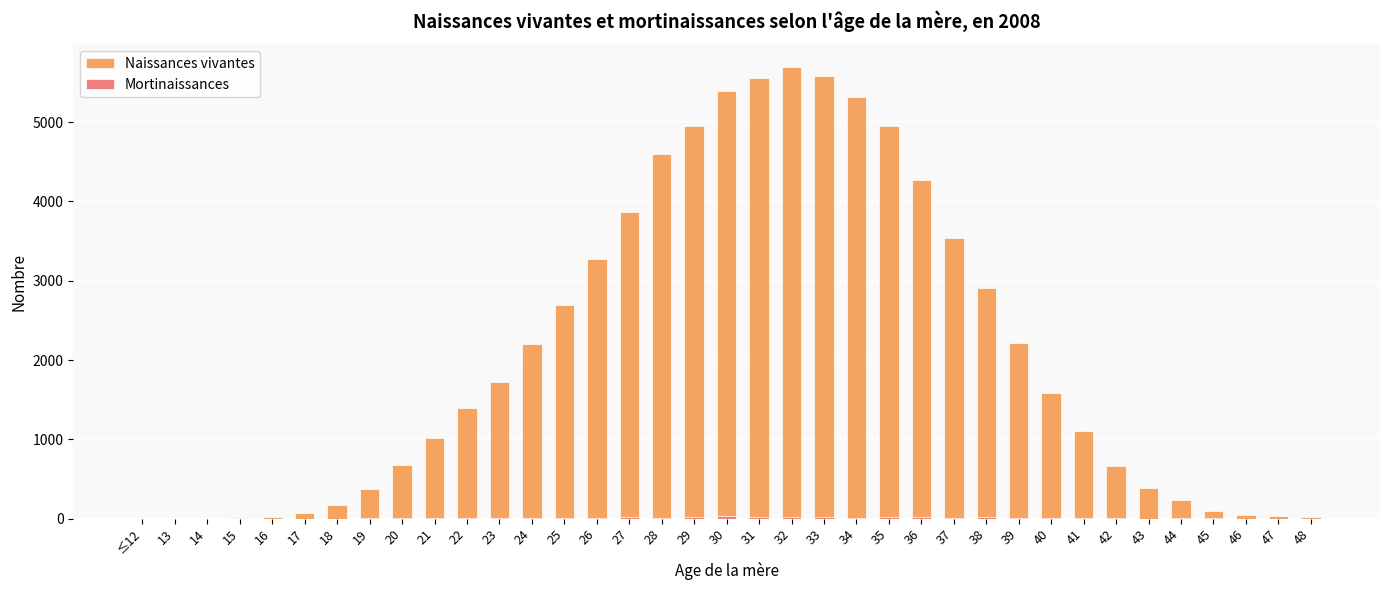

Which category has the lowest value across all series?

≤12